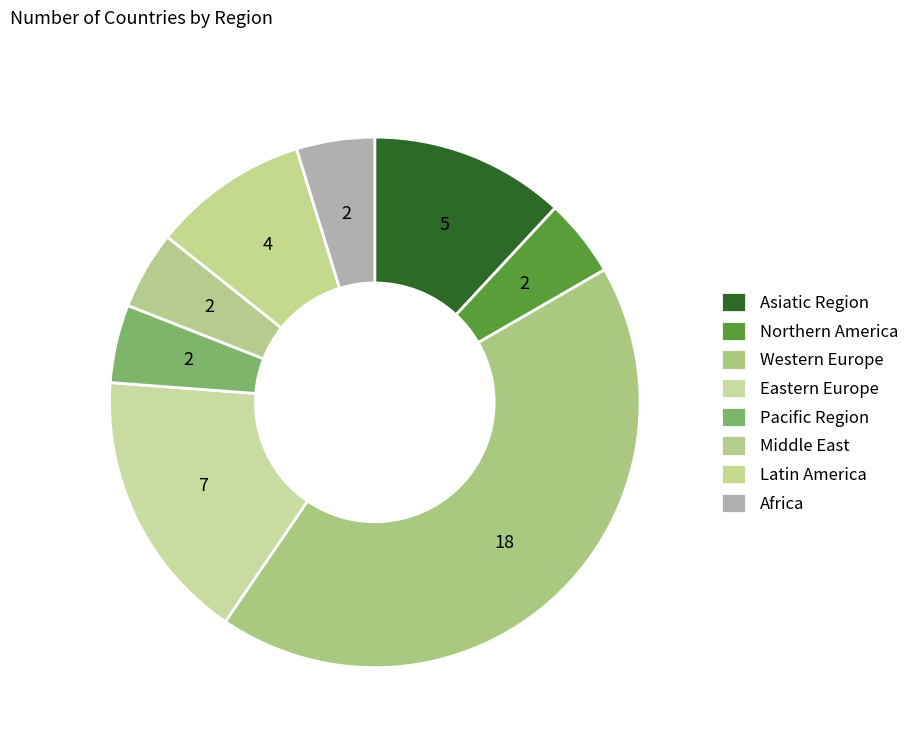

How many segments does this pie chart have?

8